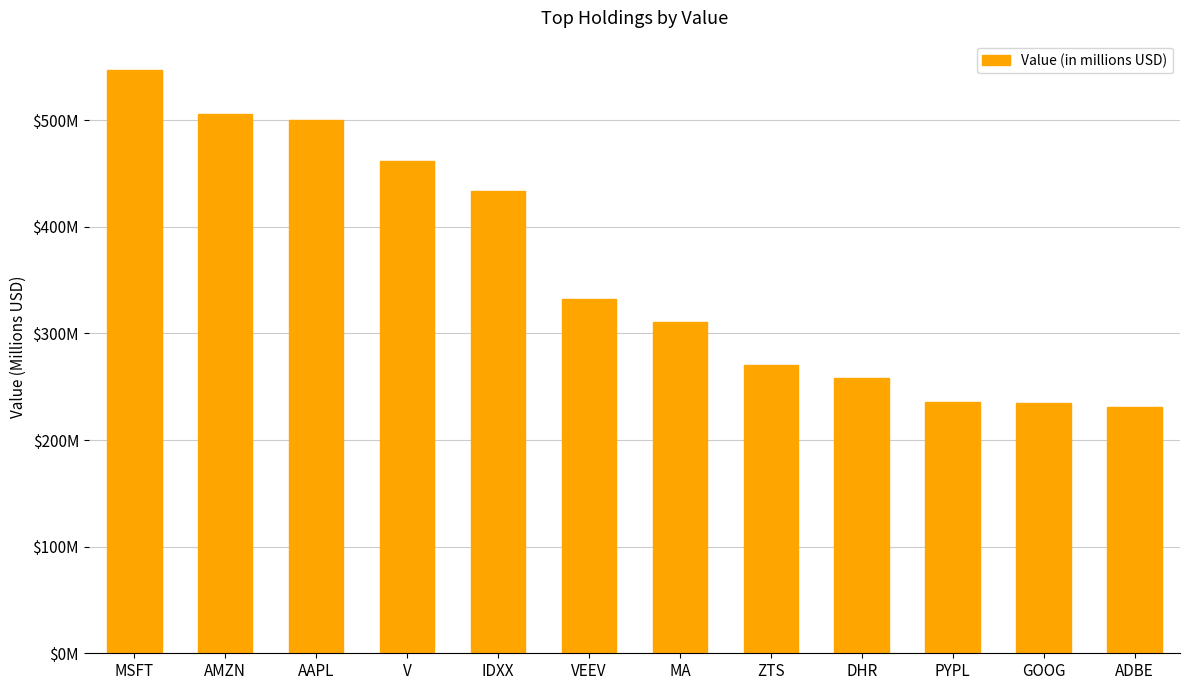

What is the label of the 2nd bar from the right?

GOOG